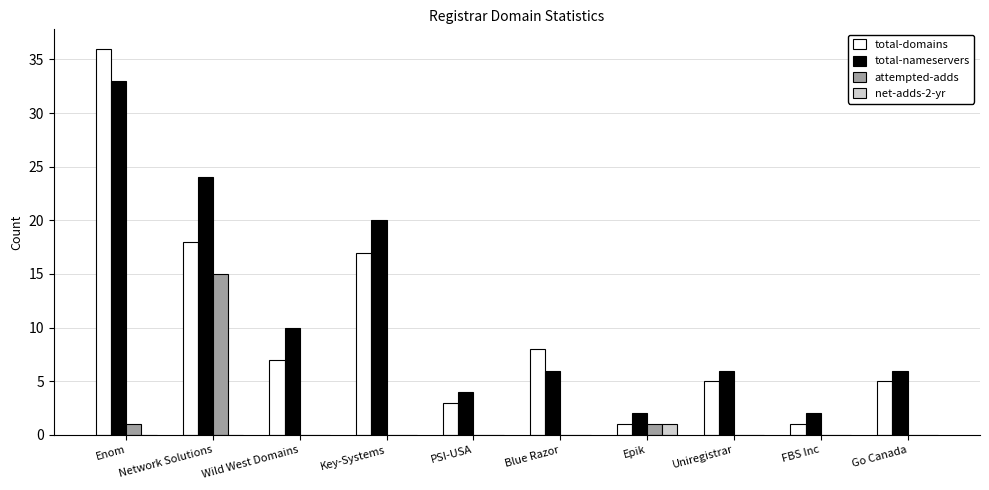

What is the sum of the total-domains values at Network Solutions and Key-Systems?

35